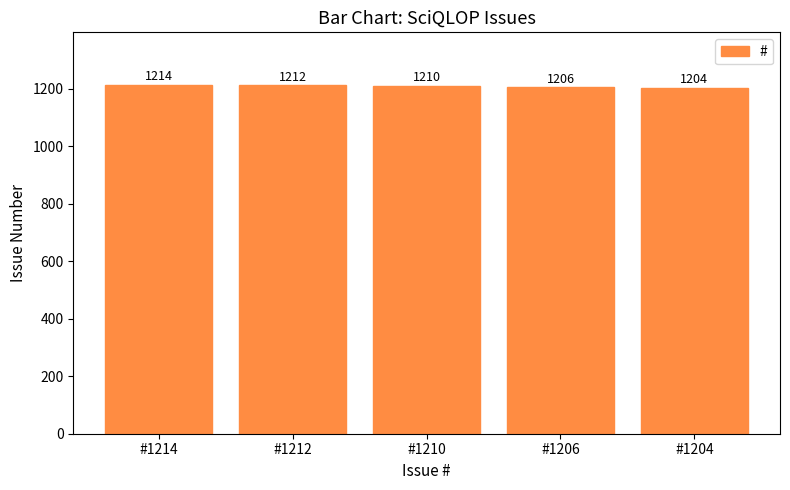

What is the value of the 2nd bar from the left?

1212